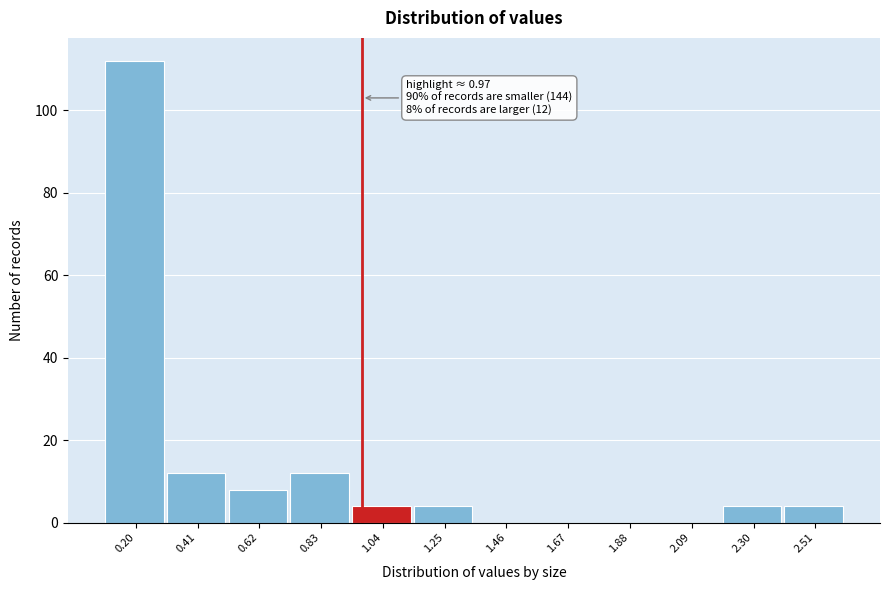

Over which range of the x-axis is the bar tallest?

0.10 to 0.30